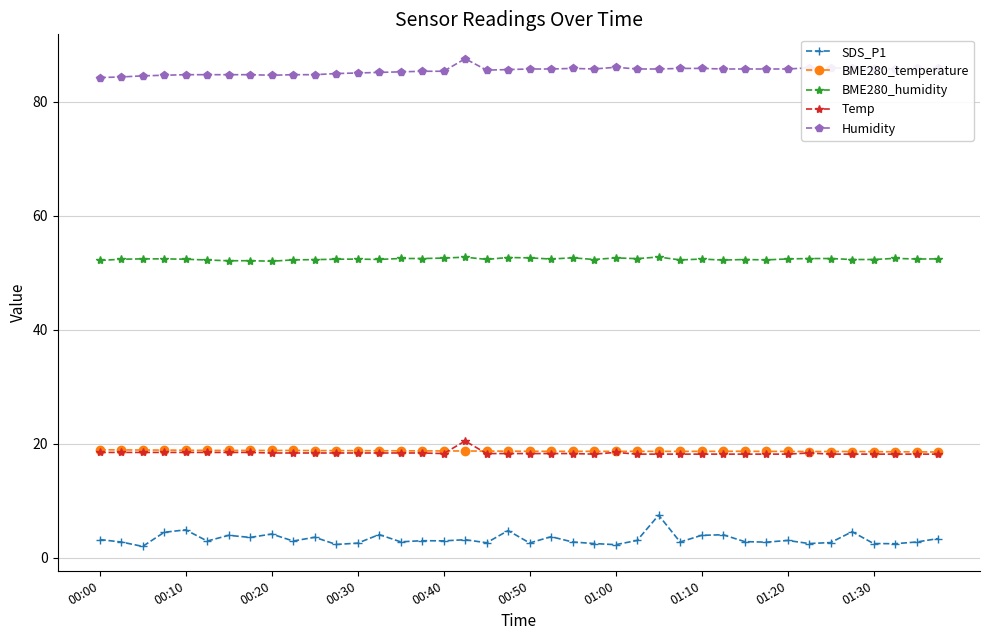

Which series has the largest total across all categories?

Humidity